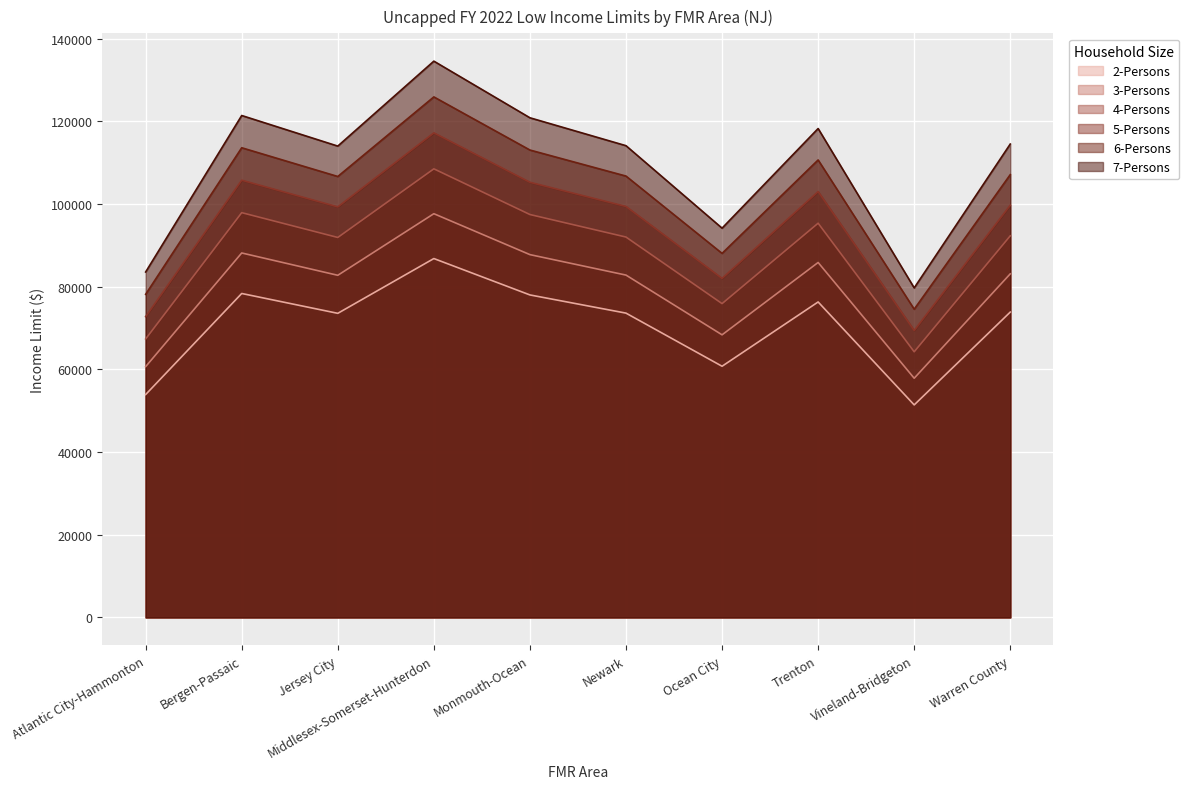

The value of 7-Persons at Bergen-Passaic is 121400. True or false?

True